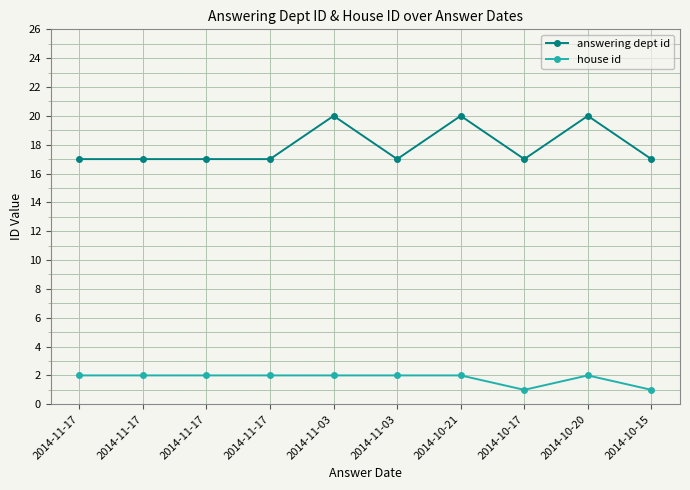

What is the label of the 5th point from the right?

2014-11-03